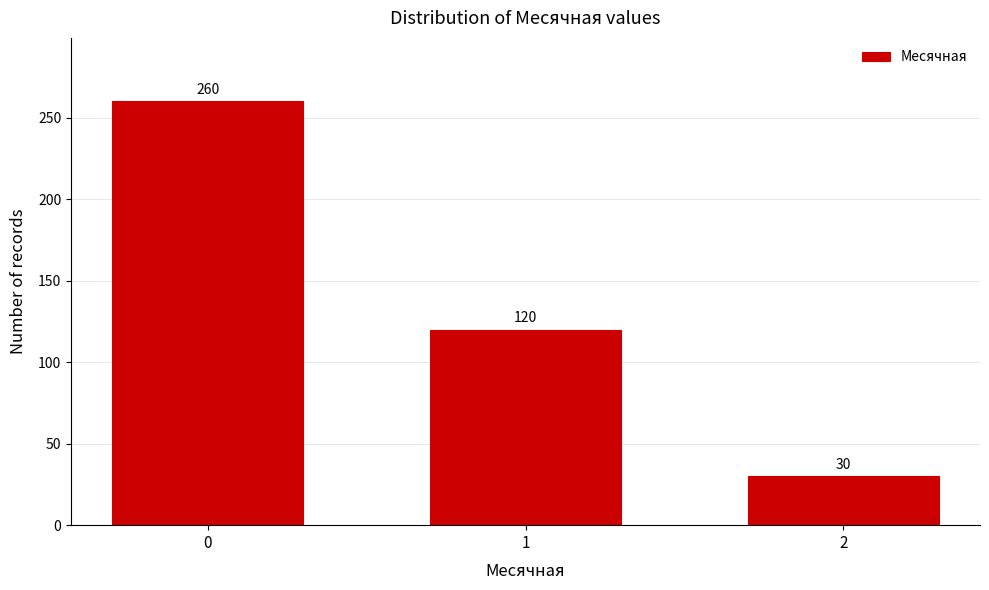

Reading left to right, what are all the values shown in this chart?

0=260	1=120	2=30